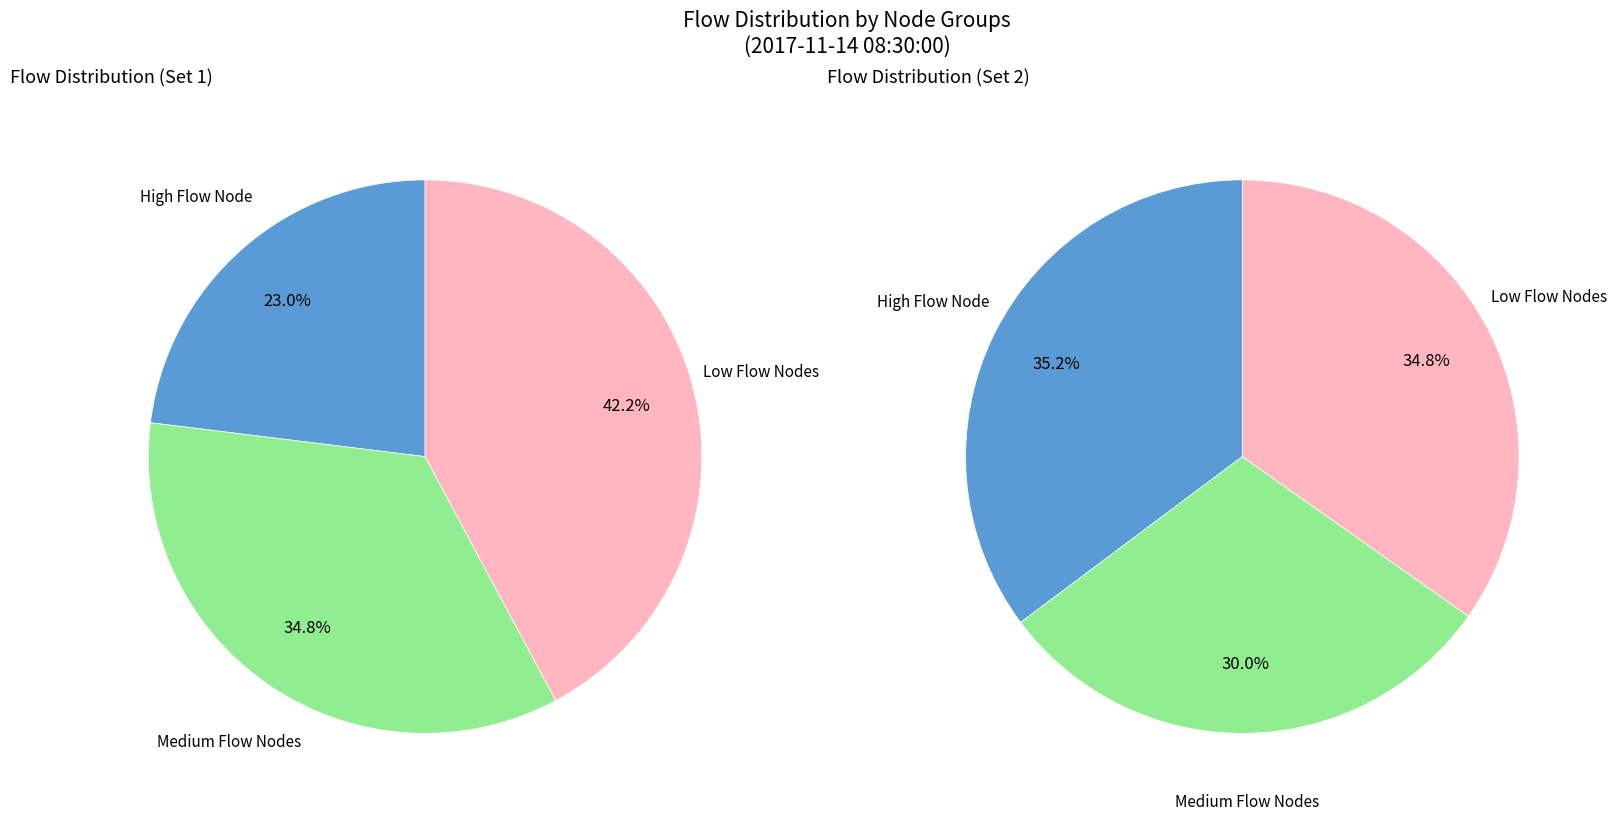

Does 7 represent more than half of the total?

No